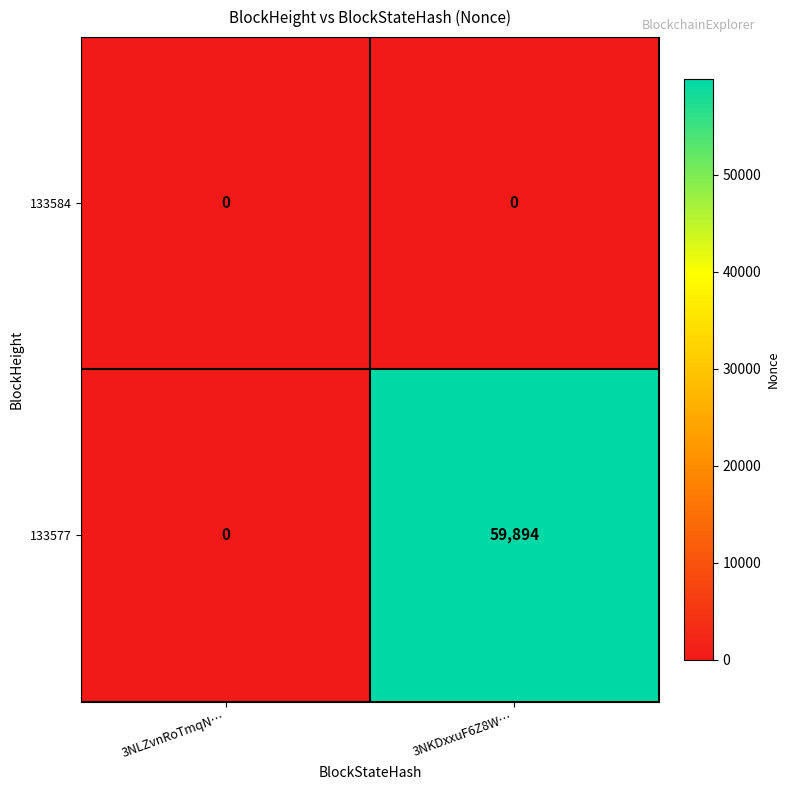

Between 3NLZvnRoTmqN… and 3NKDxxuF6Z8W…, which series saw the biggest shift?

133577